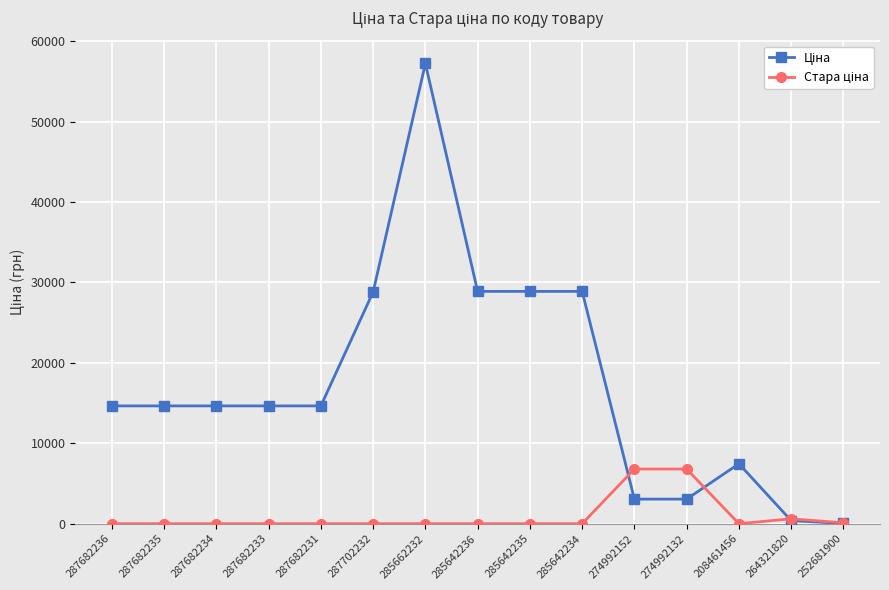

What position from the left is 208461456?

13